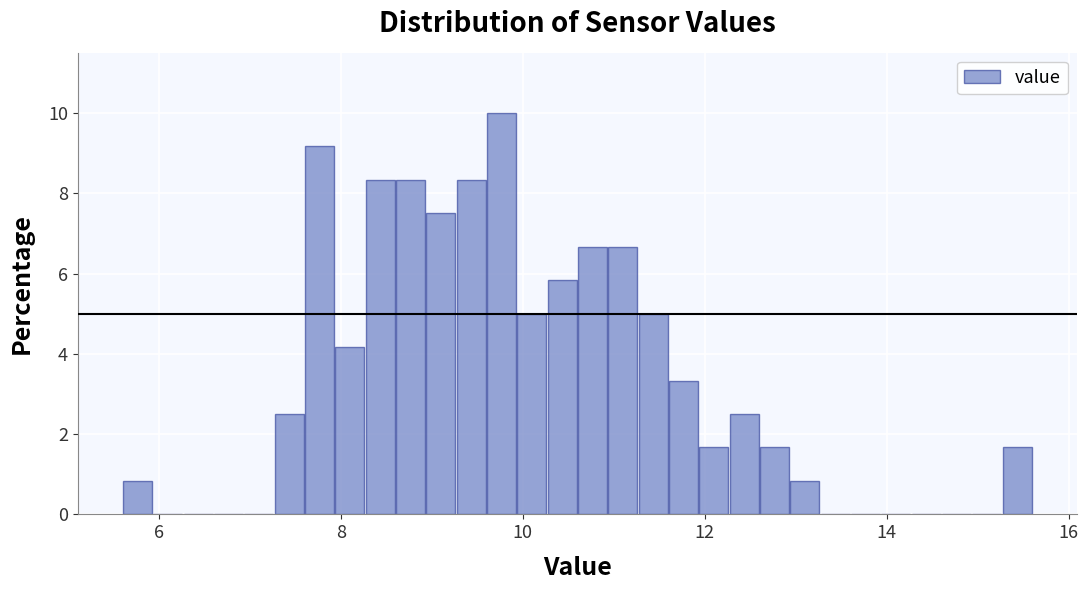

Read against the x-axis, roughly where is the centre of the tallest bar?

9.8